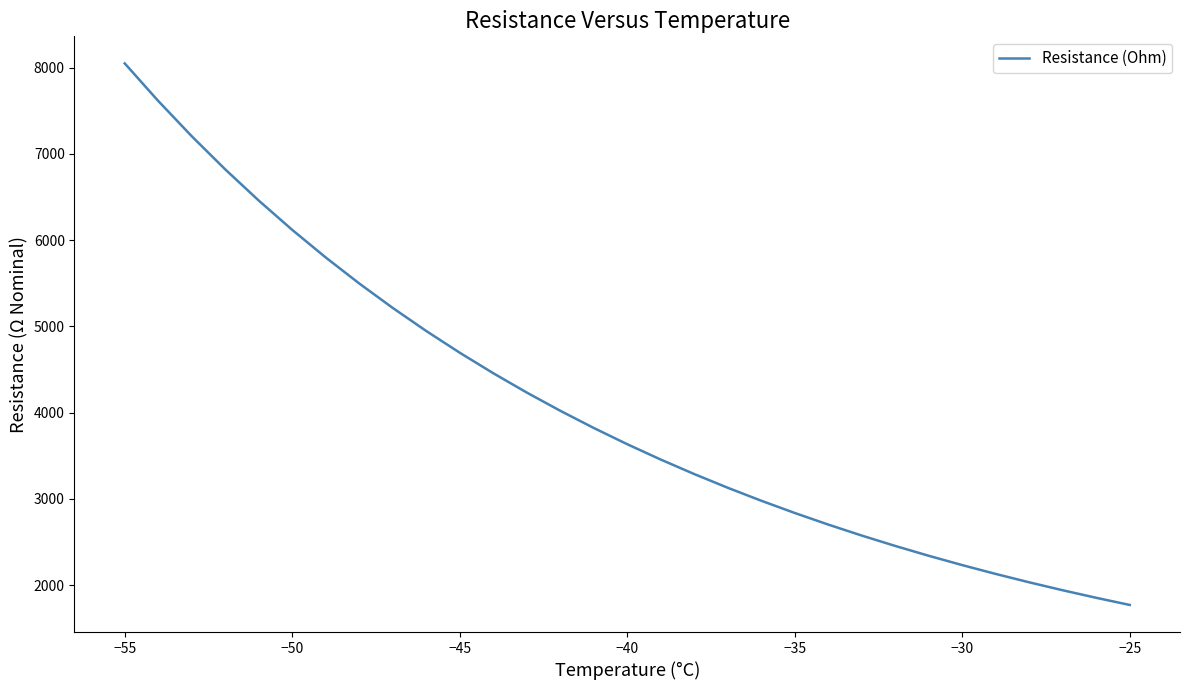

True or false: the data has more than 0 interior local peaks.

False